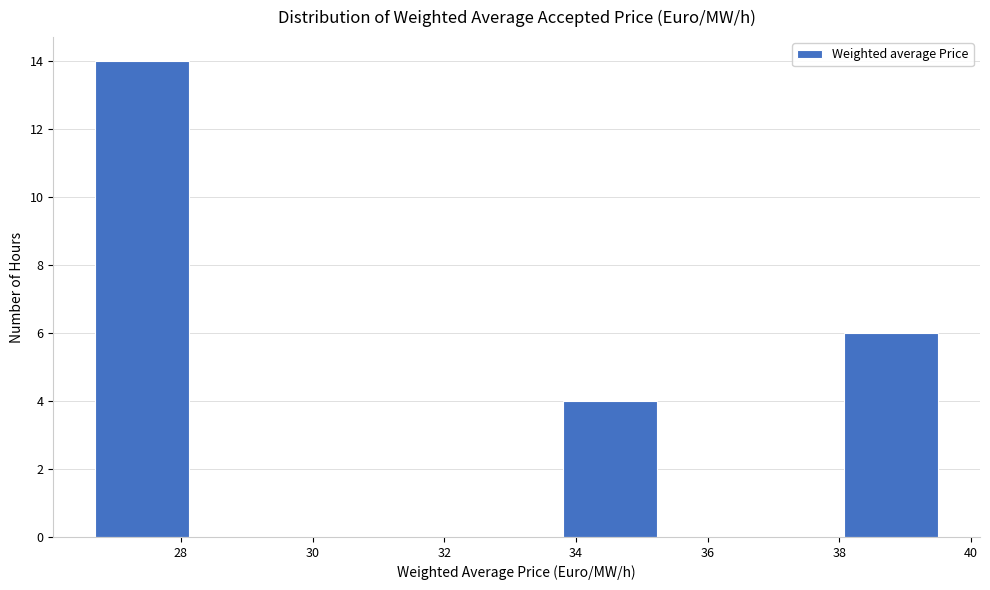

What is the height of the bar covering 38.0 to 39.6 on the x-axis? Neither the bar edges nor the heights are printed on the chart, so give them approximately, as read against the axes.

6